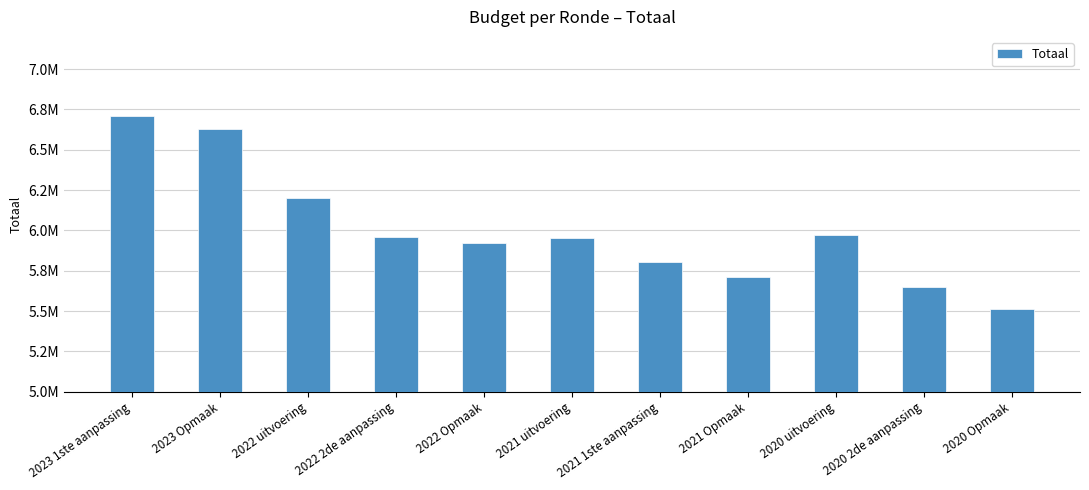

Are the bars horizontal?

No